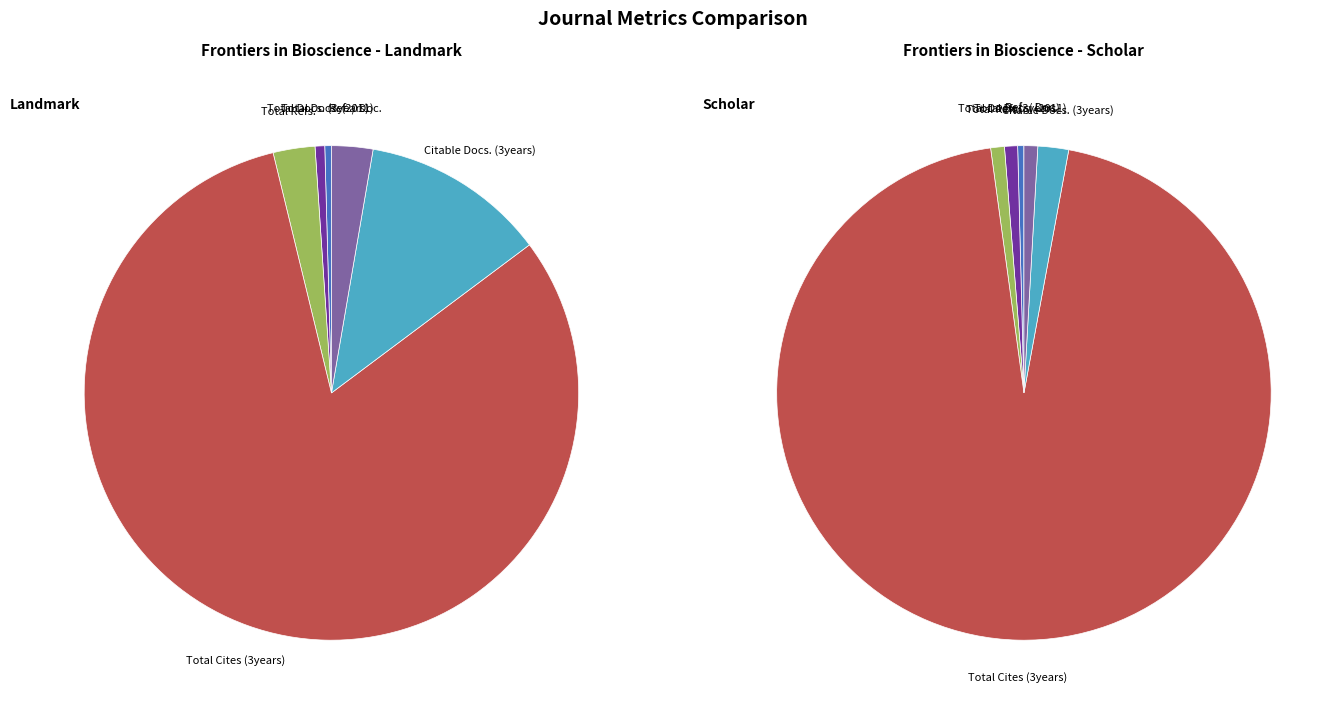

The Total Docs. (3years) slice represents 1% of the pie. True or false?

True